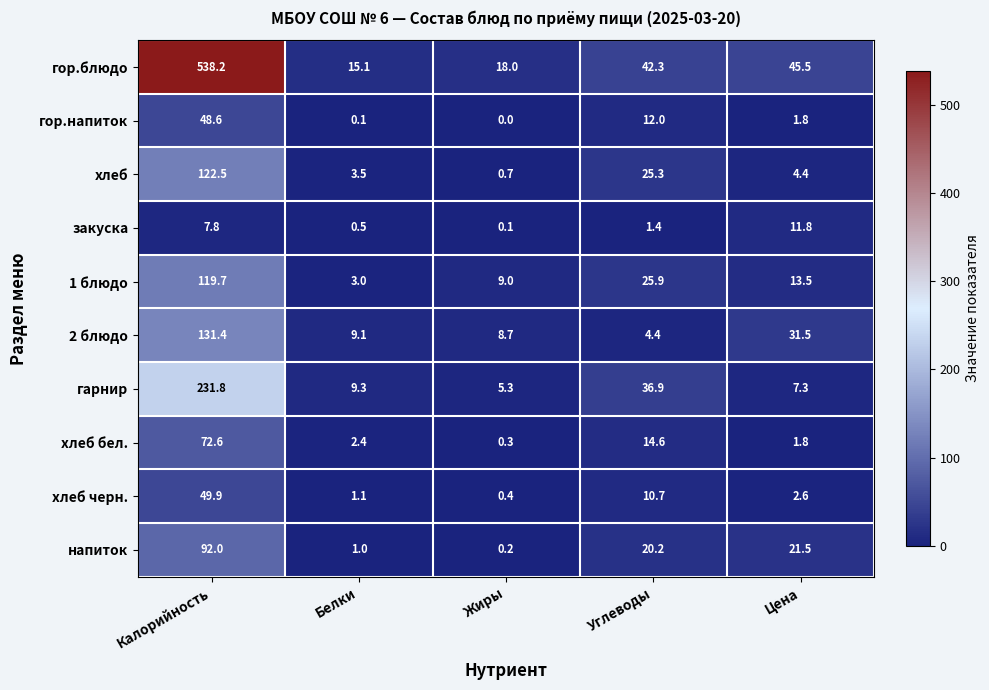

Is it true that гор.блюдо equals 45.5 at Цена?

True